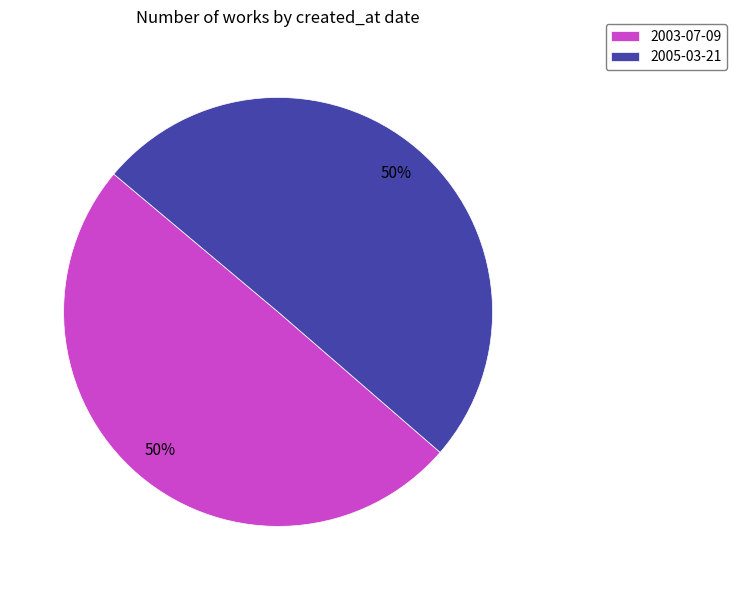

Combined, do 2003-07-09 and 2005-03-21 account for over 50%?

Yes